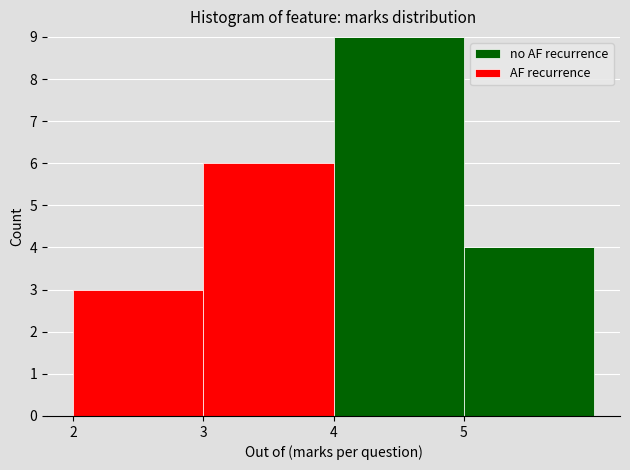

Reading left to right, transcribe this chart: for each stacked bar, give the range it covers on the x-axis and its total height. The values are not printed on the chart, so give them approximately, as read against the axis.

2 to 3: 3
3 to 4: 6
4 to 5: 9
5 to 6: 4